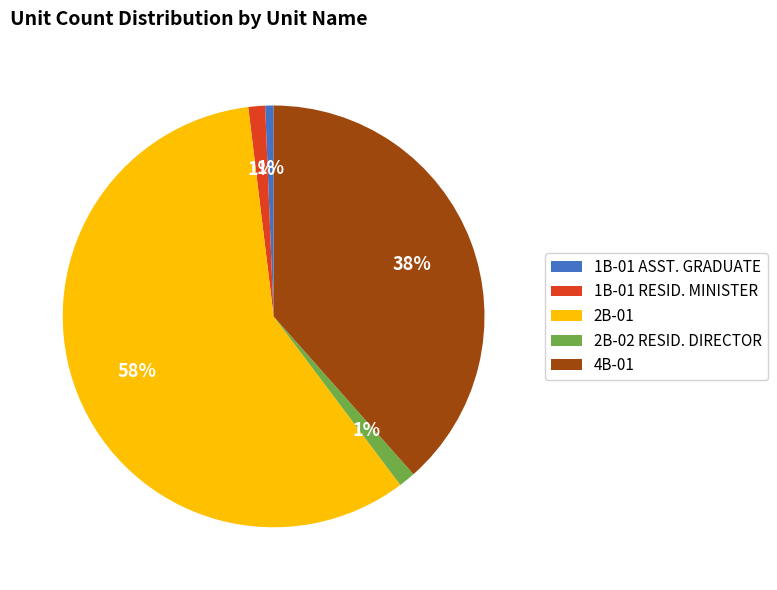

To the nearest percent, what portion does 1B-01 ASST. GRADUATE represent?

1%